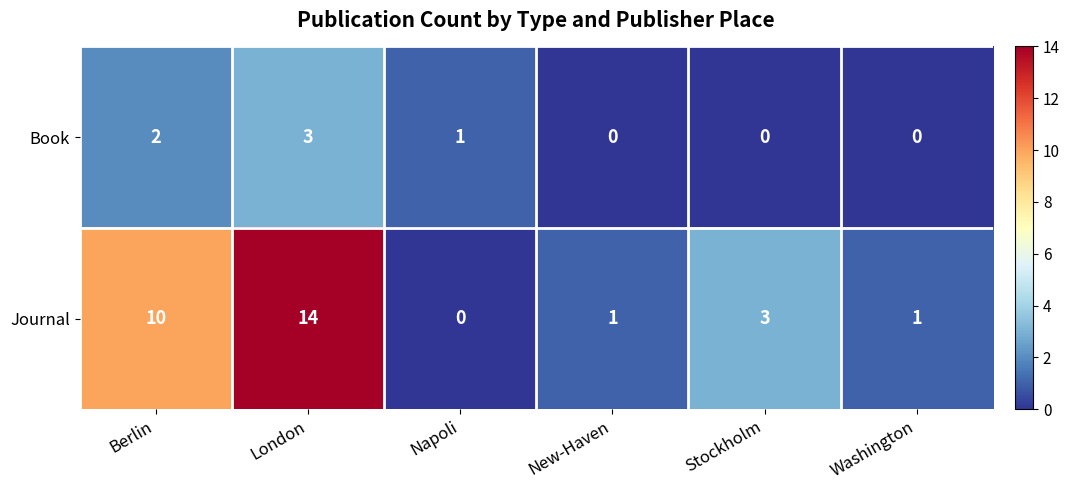

Reading right to left, list all the values displayed in this chart.

Book: 0	0	0	1	3	2
Journal: 1	3	1	0	14	10